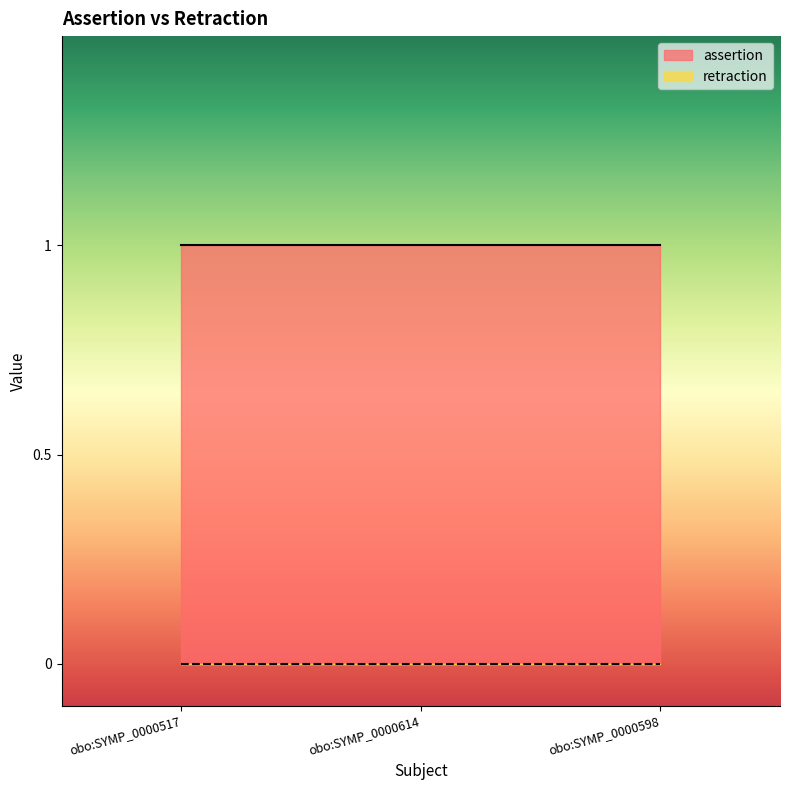

What is the label of the 2nd point from the right?

obo:SYMP_0000614